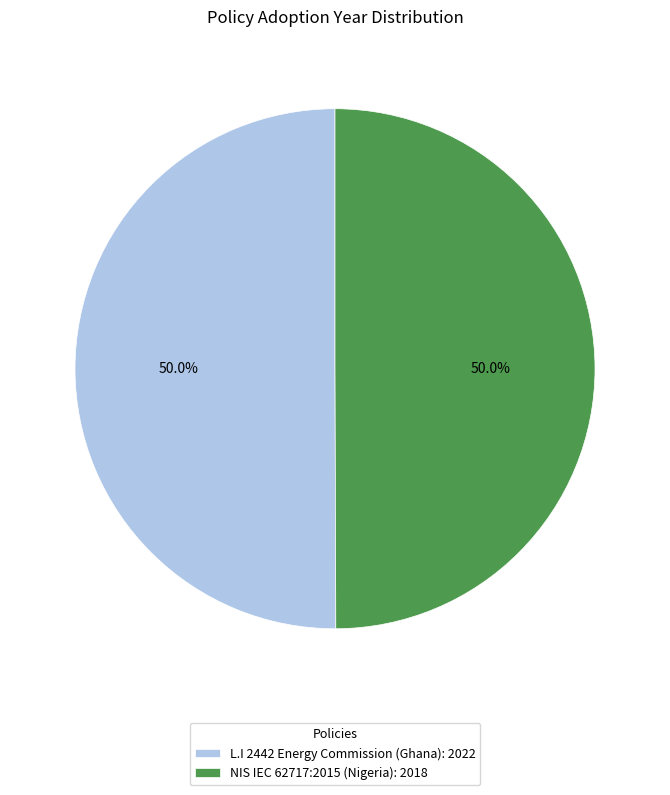

What portion of the pie excludes NIS IEC 62717:2015 (Nigeria): 2018?

50.0%